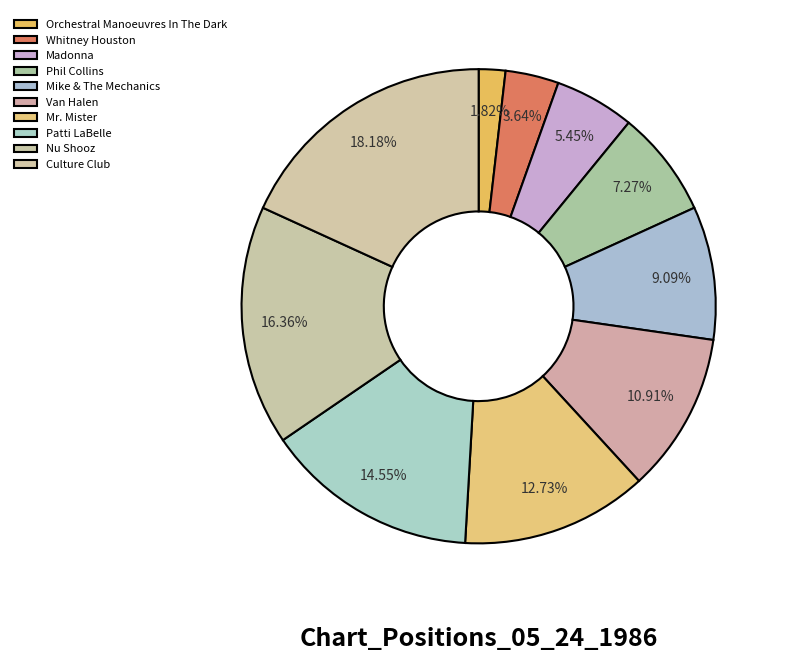

Rank the categories by value from highest to lowest.

Culture Club, Nu Shooz, Patti LaBelle, Mr. Mister, Van Halen, Mike & The Mechanics, Phil Collins, Madonna, Whitney Houston, Orchestral Manoeuvres In The Dark